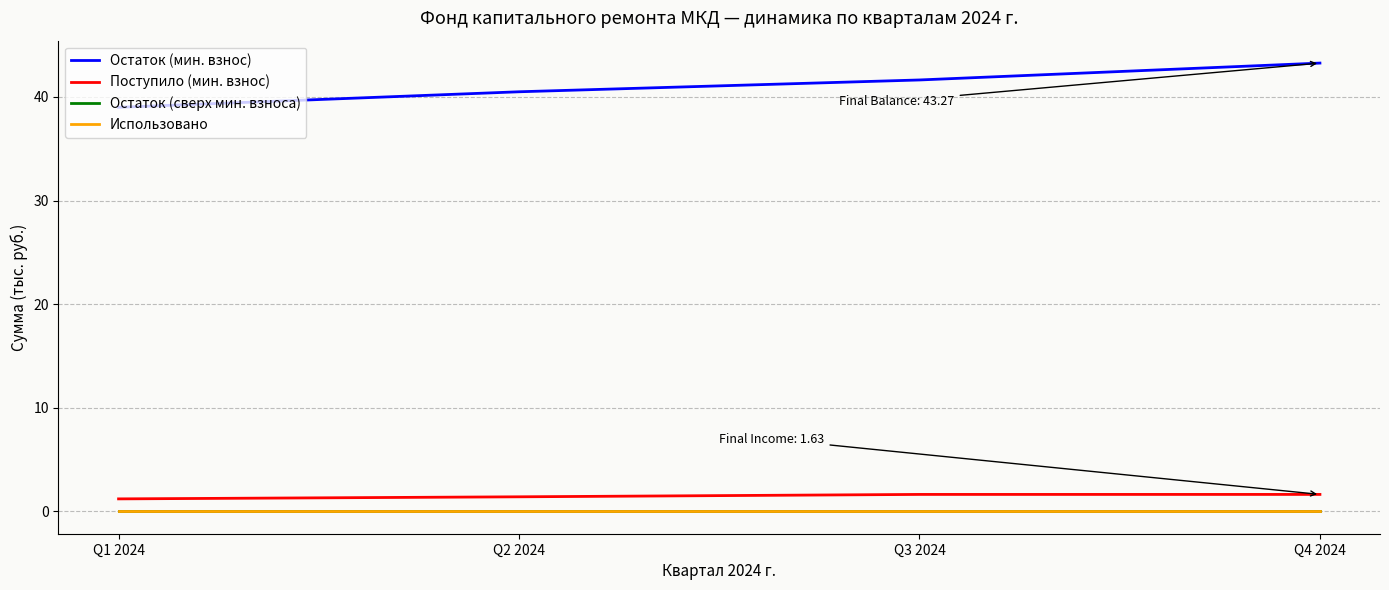

Does the chart have visible grid lines?

Yes